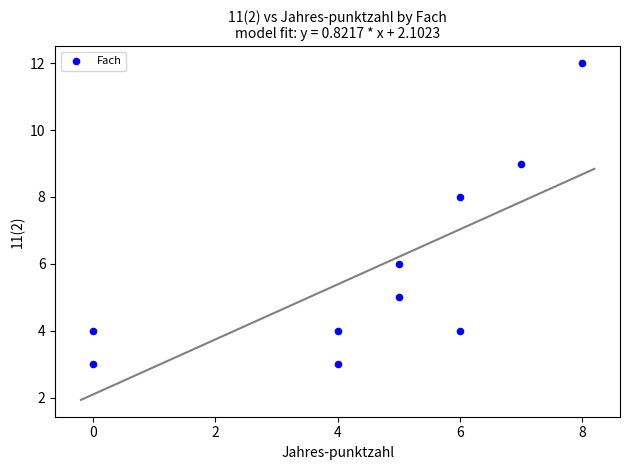

What is the average Y value?

6